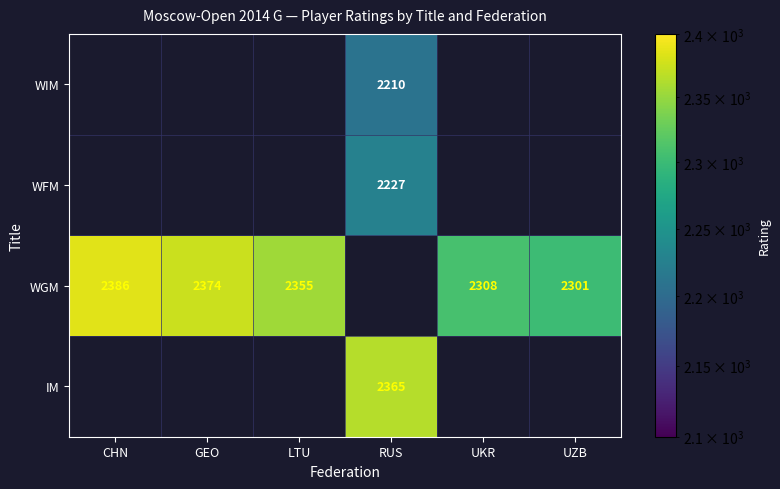

True or false: WGM has a value of 2374 at GEO.

True